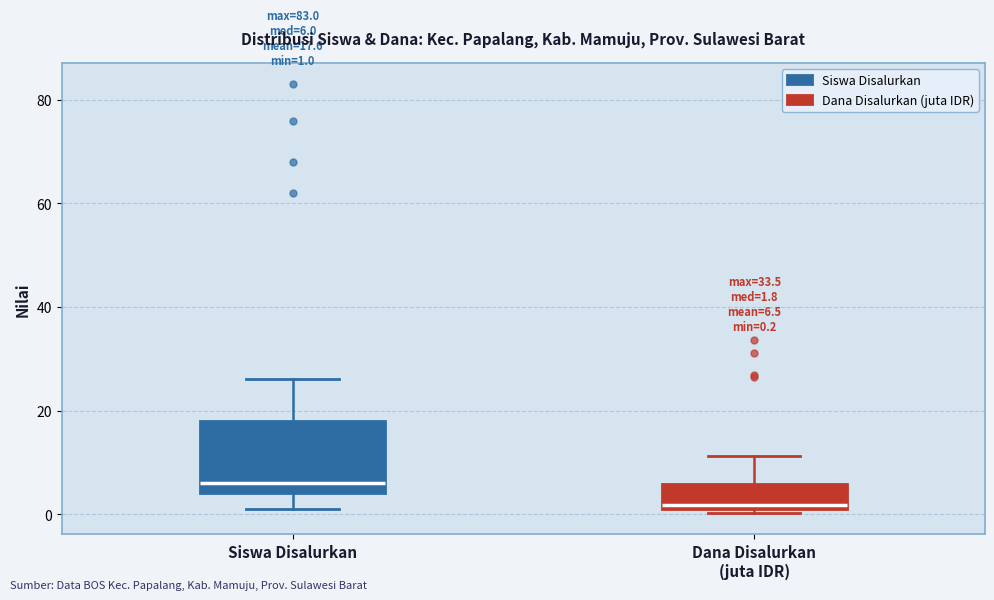

Which box's median line is the lowest?

Dana Disalurkan (juta IDR)